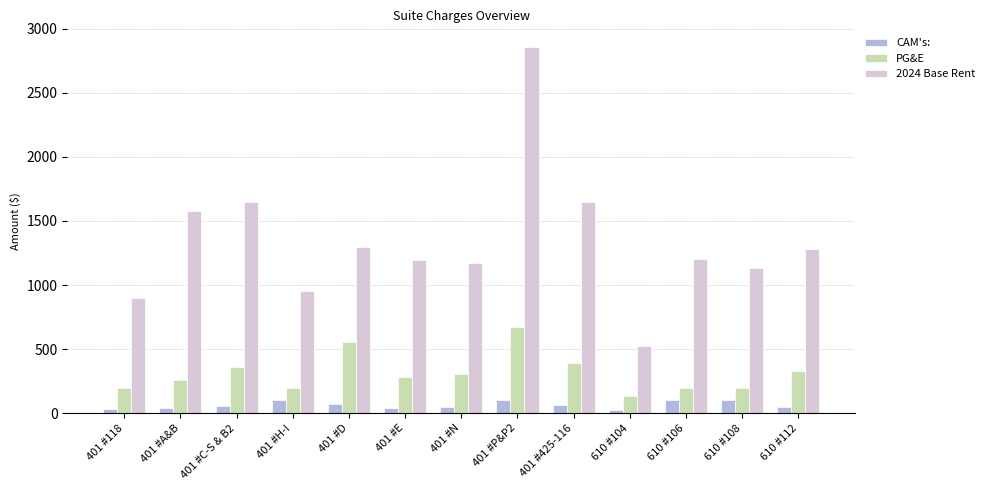

At which label does PG&E reach its minimum?

610 #104